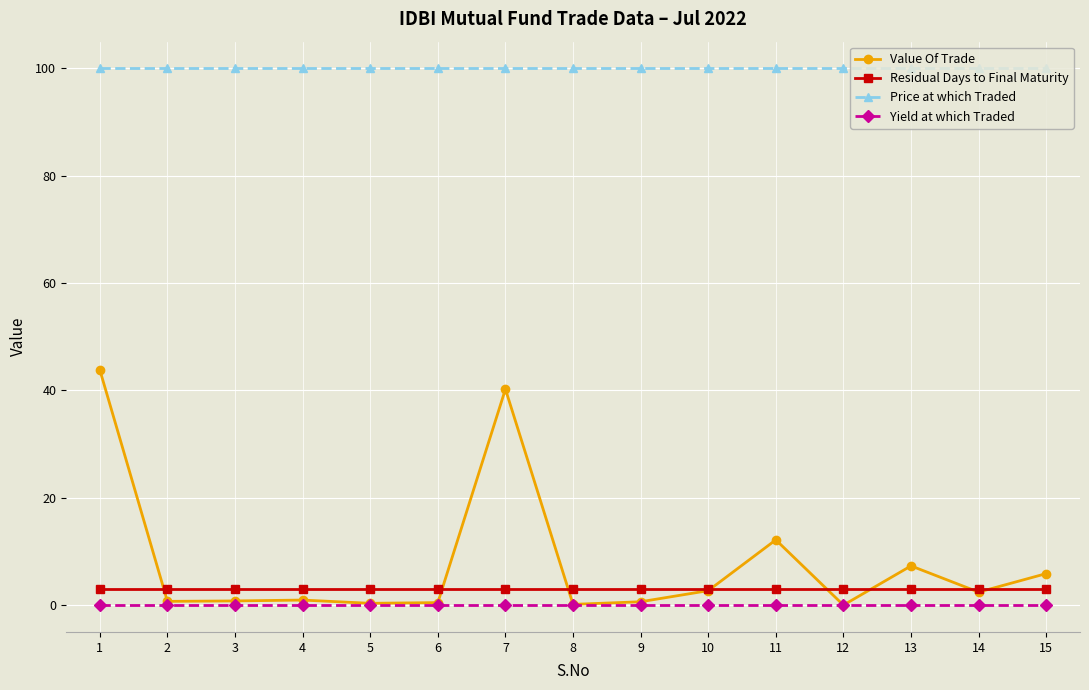

Which series has the largest total across all categories?

Price at which Traded